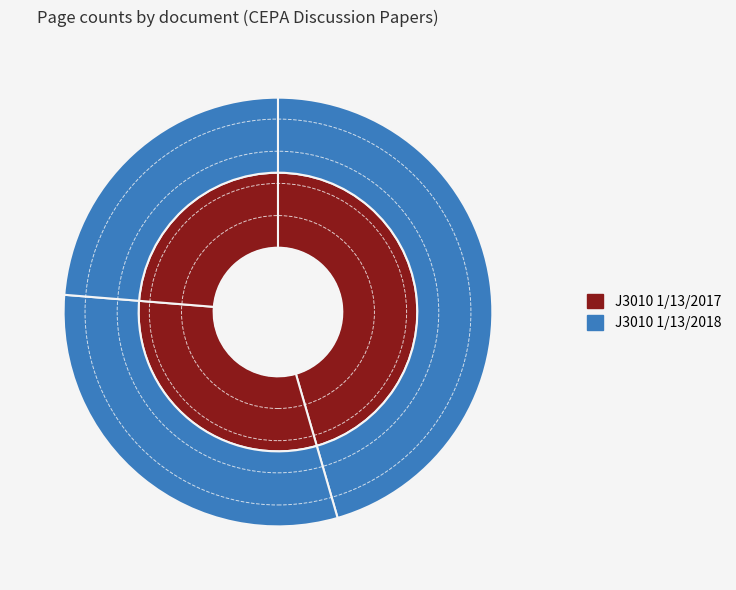

Which has a higher value, OPUS4-56222 or OPUS4-57204?

OPUS4-56222